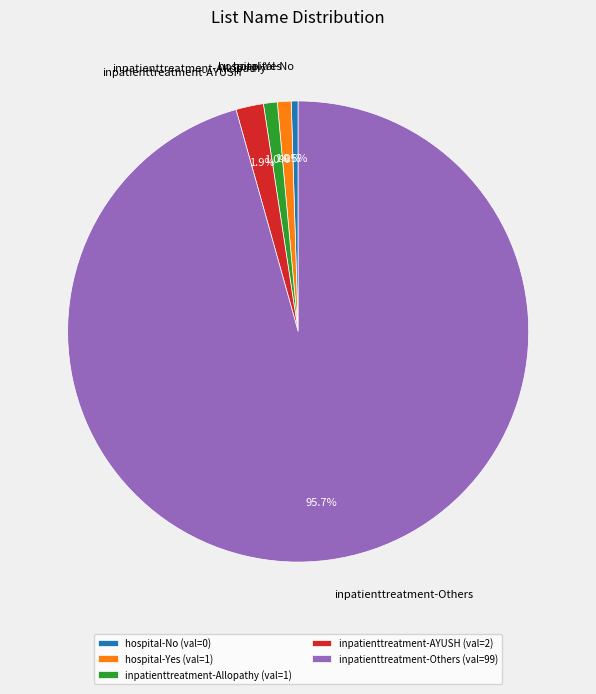

Which has a higher value, inpatienttreatment-AYUSH or hospital-Yes?

inpatienttreatment-AYUSH